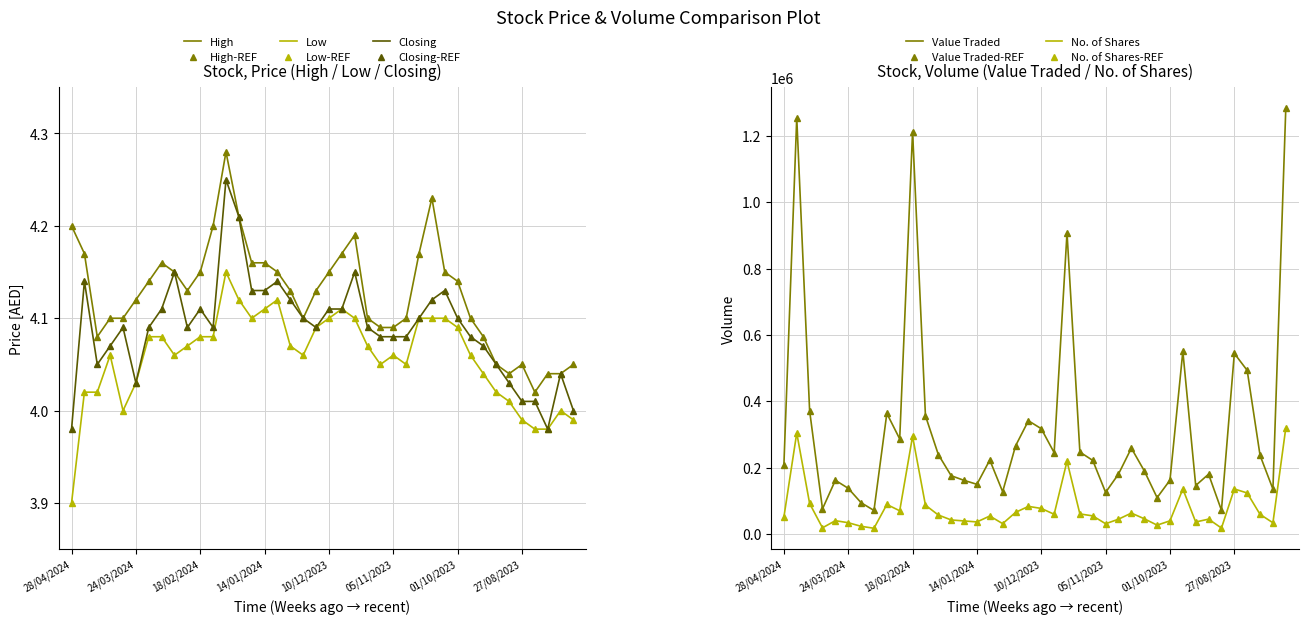

Which series has the largest total across all categories?

High